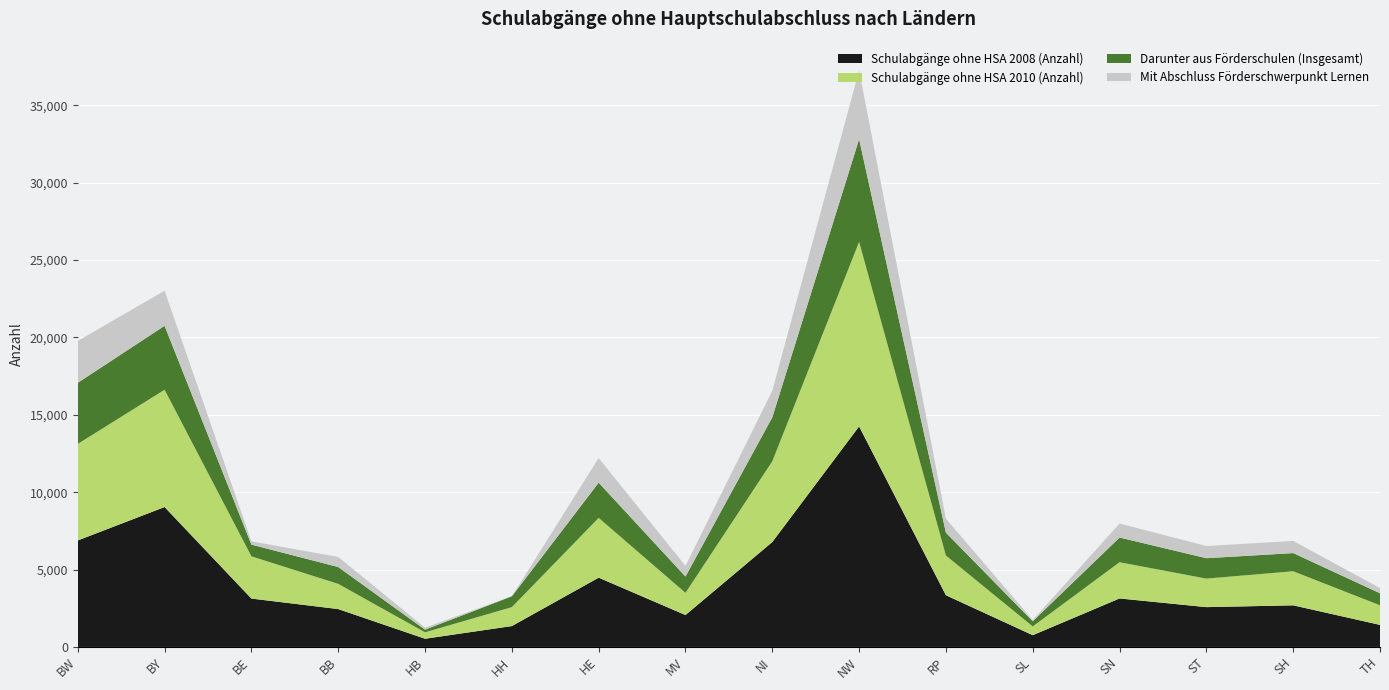

Reading right to left, what are all the values shown in this chart?

Schulabgänge ohne HSA 2008 (Anzahl): TH=1426	SH=2690	ST=2573	SN=3134	SL=760	RP=3342	NW=14254	NI=6780	MV=2063	HE=4478	HH=1349	HB=530	BB=2448	BE=3127	BY=9043	BW=6883
Schulabgänge ohne HSA 2010 (Anzahl): TH=1266	SH=2202	ST=1844	SN=2341	SL=566	RP=2565	NW=11925	NI=5218	MV=1434	HE=3863	HH=1224	HB=415	BB=1629	BE=2730	BY=7579	BW=6240
Darunter aus Förderschulen (Insgesamt): TH=779	SH=1174	ST=1319	SN=1597	SL=335	RP=1479	NW=6641	NI=2842	MV=1054	HE=2277	HH=700	HB=173	BB=1089	BE=758	BY=4135	BW=3950
Mit Abschluss Förderschwerpunkt Lernen: TH=335	SH=785	ST=786	SN=905	SL=79	RP=902	NW=4437	NI=1719	MV=686	HE=1591	HH=0	HB=129	BB=648	BE=211	BY=2265	BW=2707